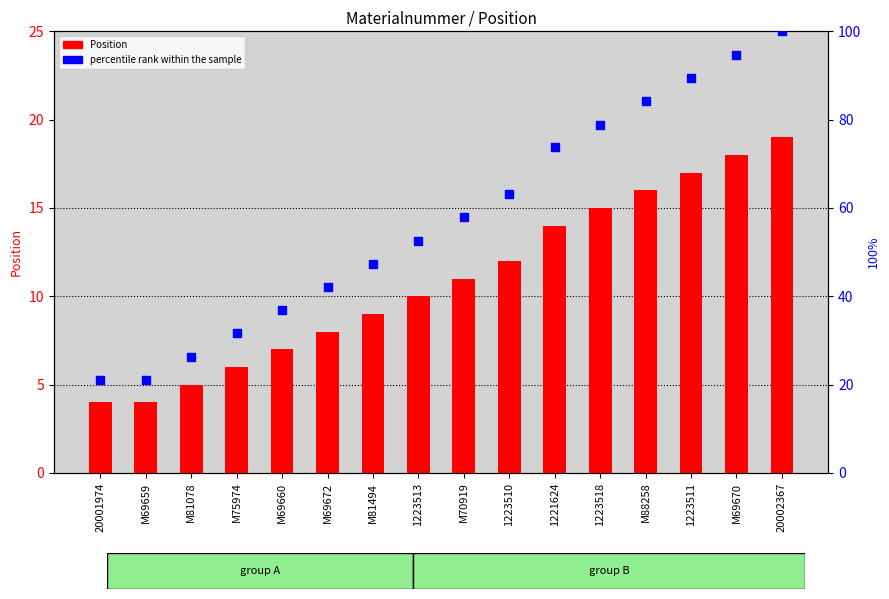

Which series has the largest Y range (max minus min)?

percentile rank within the sample